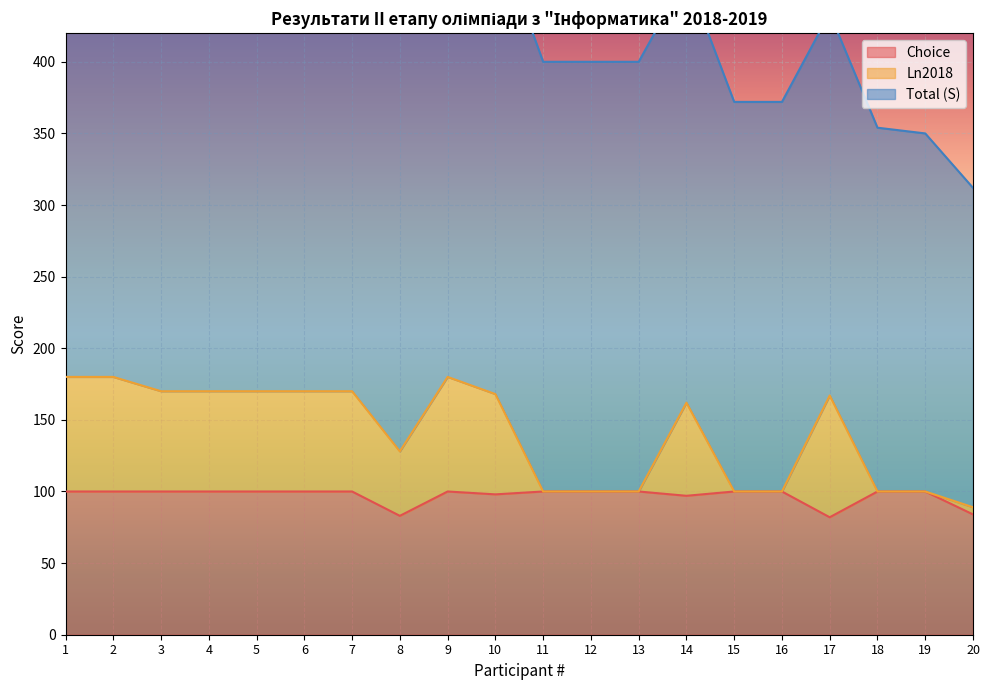

What is the minimum value shown in the chart?

82